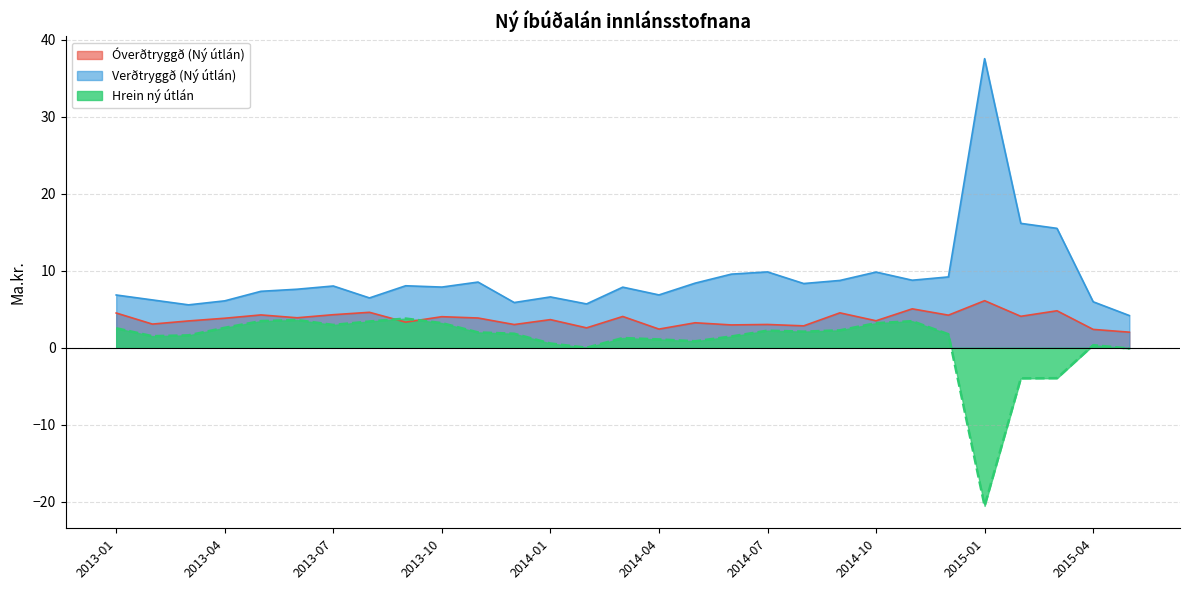

What are all the series names shown in the legend?

Óverðtryggð (Ný útlán), Verðtryggð (Ný útlán), Hrein ný útlán